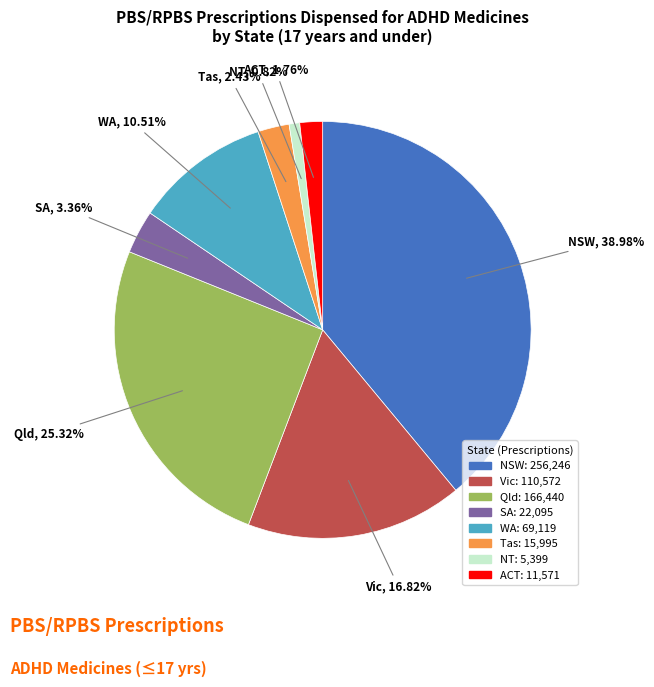

Which has a higher value, ACT or NT?

ACT